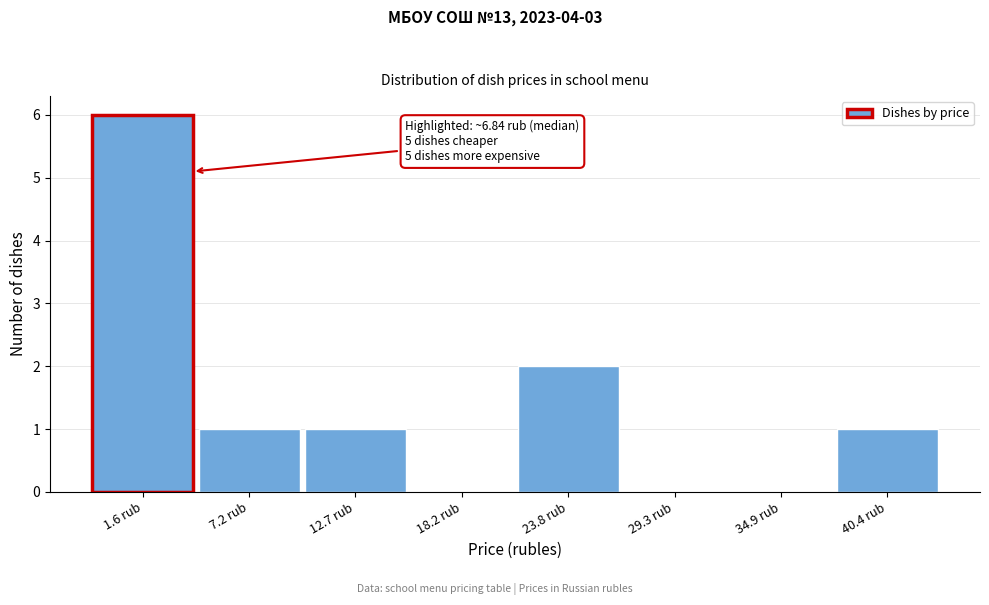

Reading left to right, transcribe all the data shown in this chart.

1.6 rub=6	7.2 rub=1	12.7 rub=1	18.2 rub=0	23.8 rub=2	29.3 rub=0	34.9 rub=0	40.4 rub=1